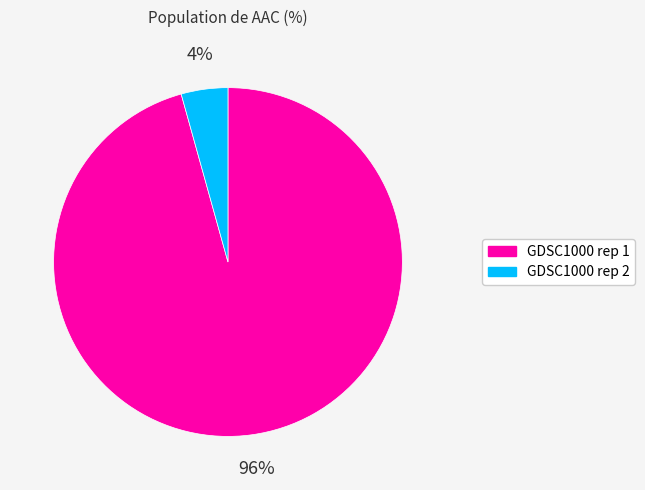

Combined, do GDSC1000 rep 2 and GDSC1000 rep 1 account for over 50%?

Yes